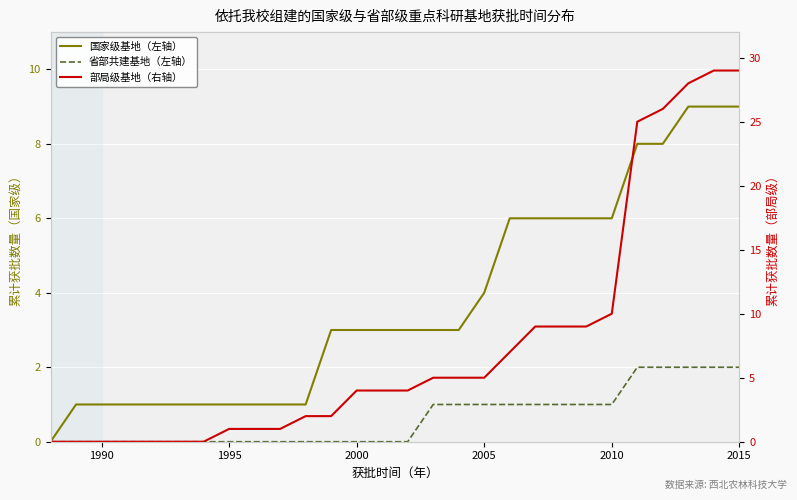

How many lines are shown in the chart?

3